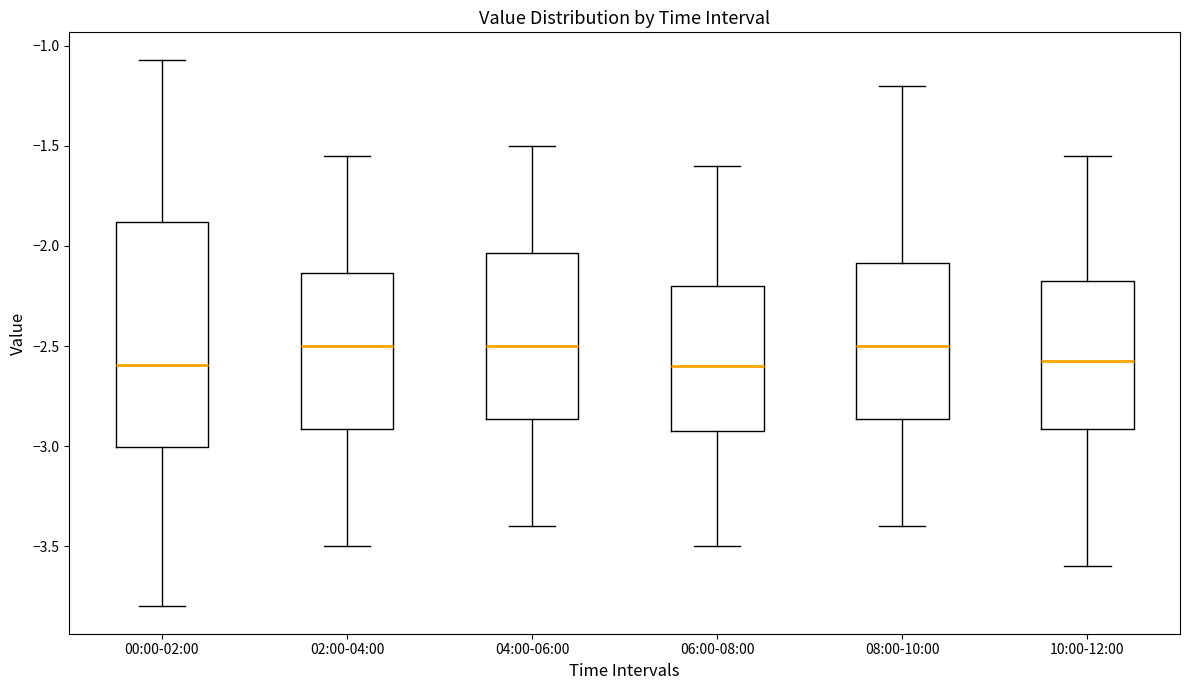

Reading left to right, transcribe this box plot: for each box, give where its median line is, the range the box spans, and where its two whiskers end, as read against the y-axis. The values are not printed on the chart, so give them approximately, as read against the axis.

00:00-02:00: median -2.60, box -3.00 to -1.90, whiskers -3.80 to -1.05
02:00-04:00: median -2.50, box -2.90 to -2.15, whiskers -3.50 to -1.55
04:00-06:00: median -2.50, box -2.85 to -2.05, whiskers -3.40 to -1.50
06:00-08:00: median -2.60, box -2.90 to -2.20, whiskers -3.50 to -1.60
08:00-10:00: median -2.50, box -2.85 to -2.10, whiskers -3.40 to -1.20
10:00-12:00: median -2.55, box -2.90 to -2.15, whiskers -3.60 to -1.55